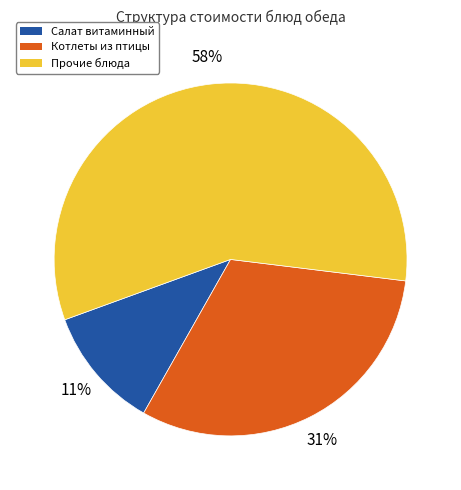

Is there a majority slice in this chart?

Yes